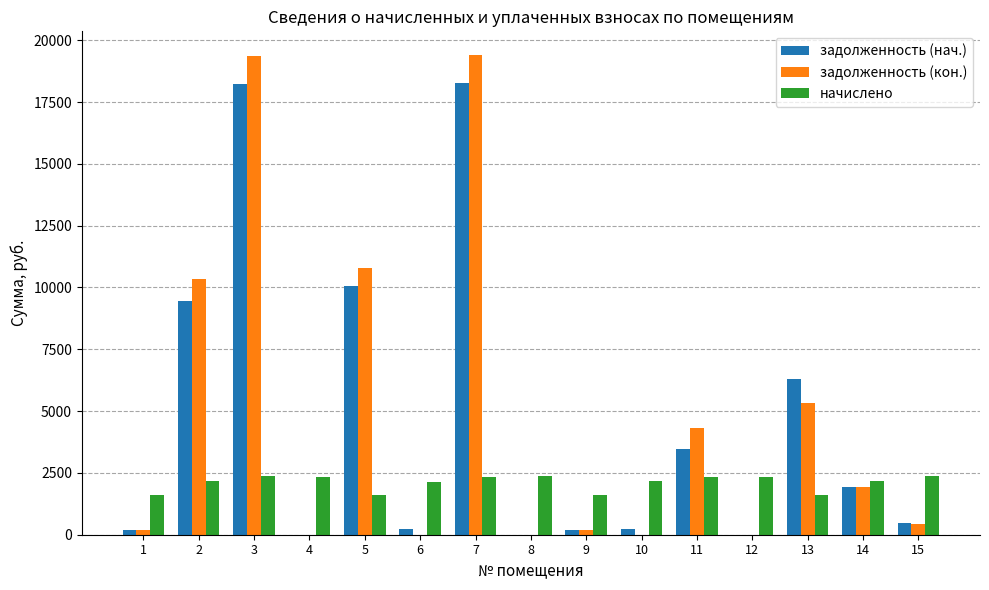

What is the sum of all начислено values?

31595.6